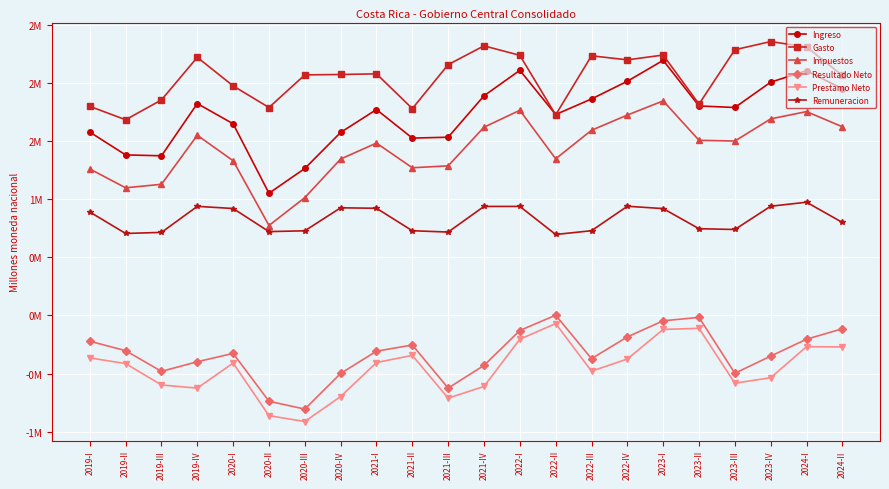

What are all the series names shown in the legend?

Ingreso, Gasto, Impuestos, Resultado Neto, Prestamo Neto, Remuneracion